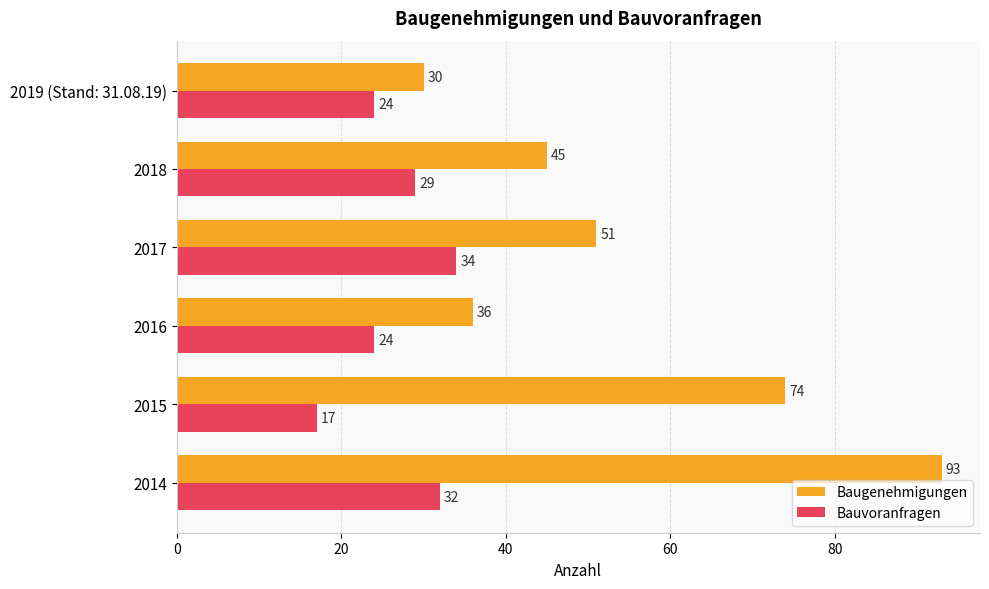

Which series changed the most between 2014 and 2019 (Stand: 31.08.19)?

Baugenehmigungen